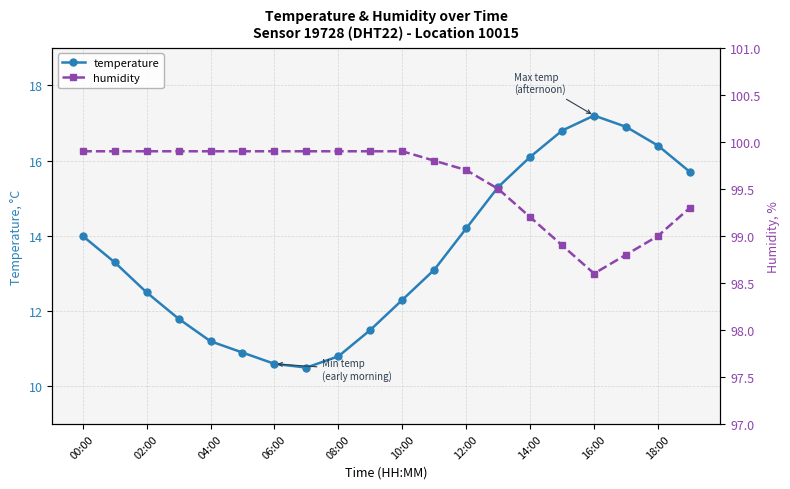

How many lines are shown in the chart?

2